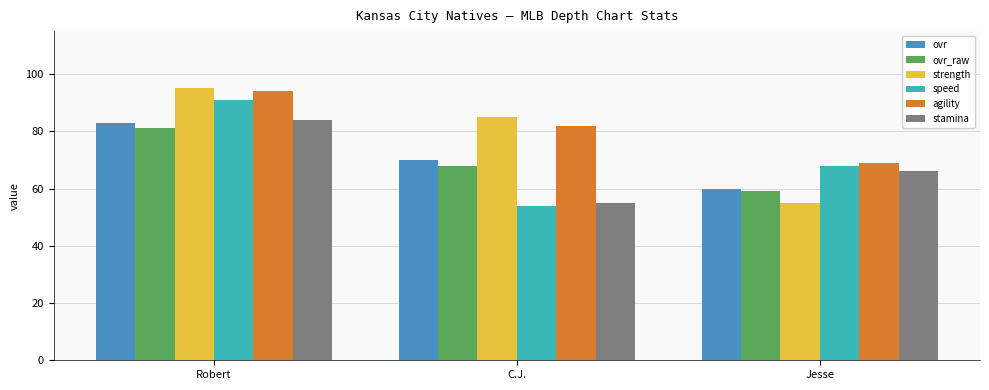

What are all the series names shown in the legend?

ovr, ovr_raw, strength, speed, agility, stamina